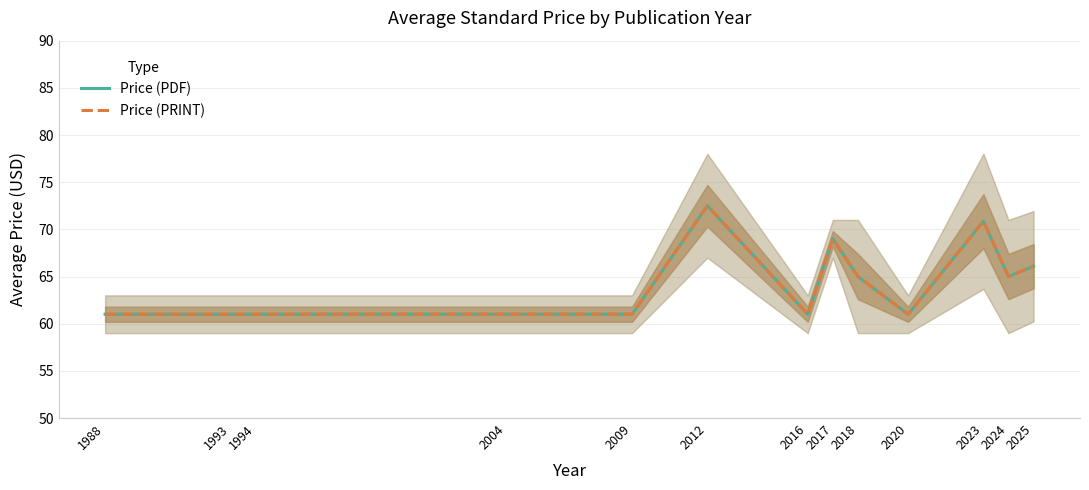

True or false: Price (PDF) has more than 1 interior local peaks.

True